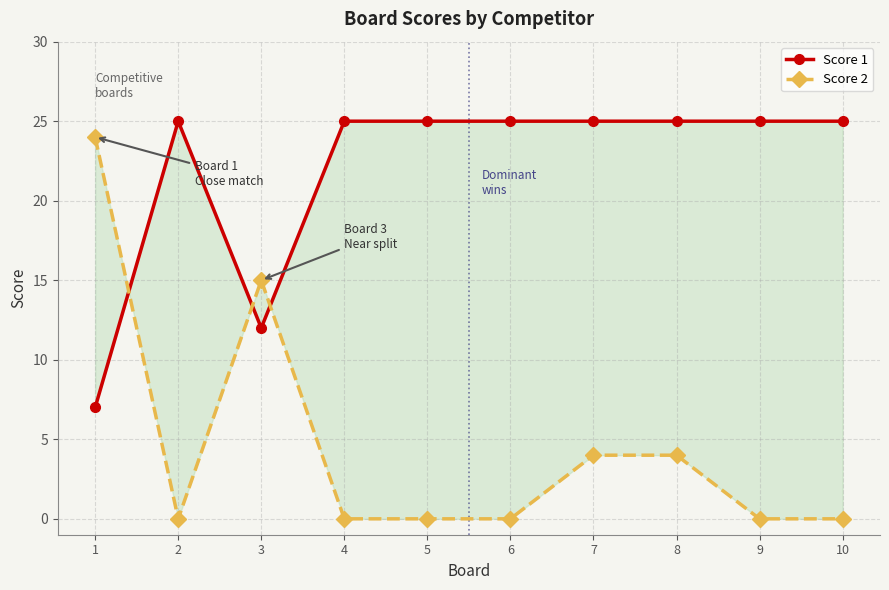

What is the total value across all series at 7?

29